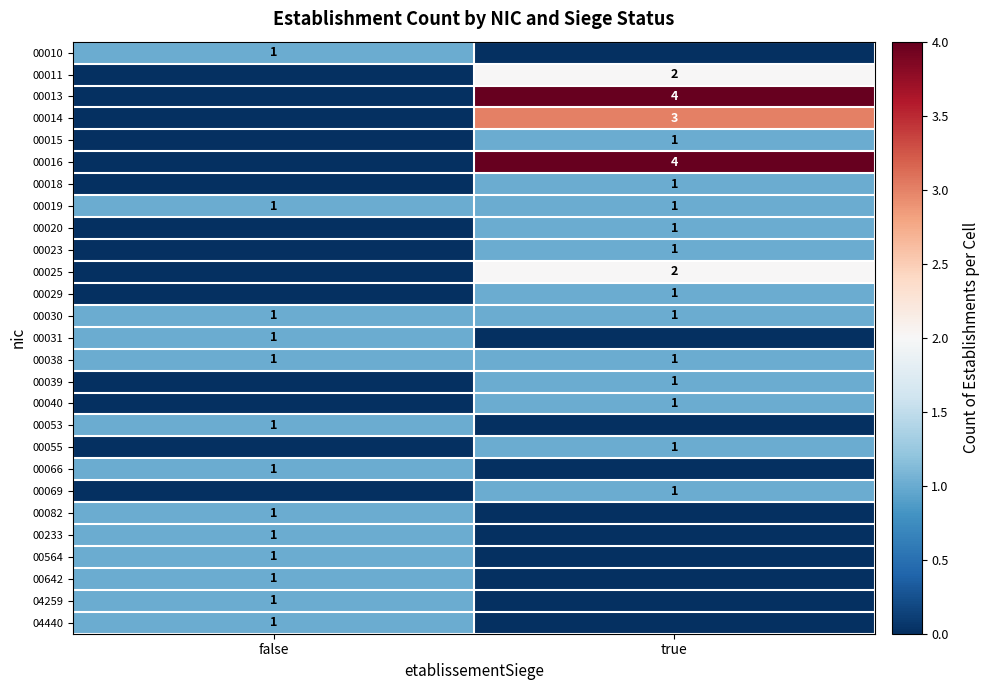

True or false: 00010 has a value of 1 at false.

True